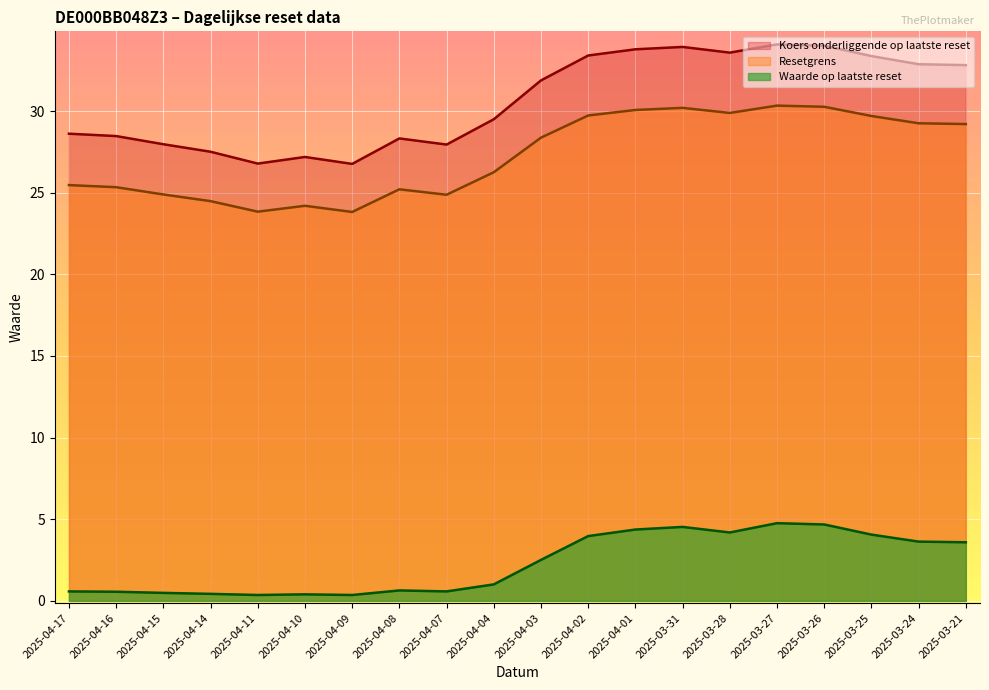

At how many categories does at least one series exceed 4?

20